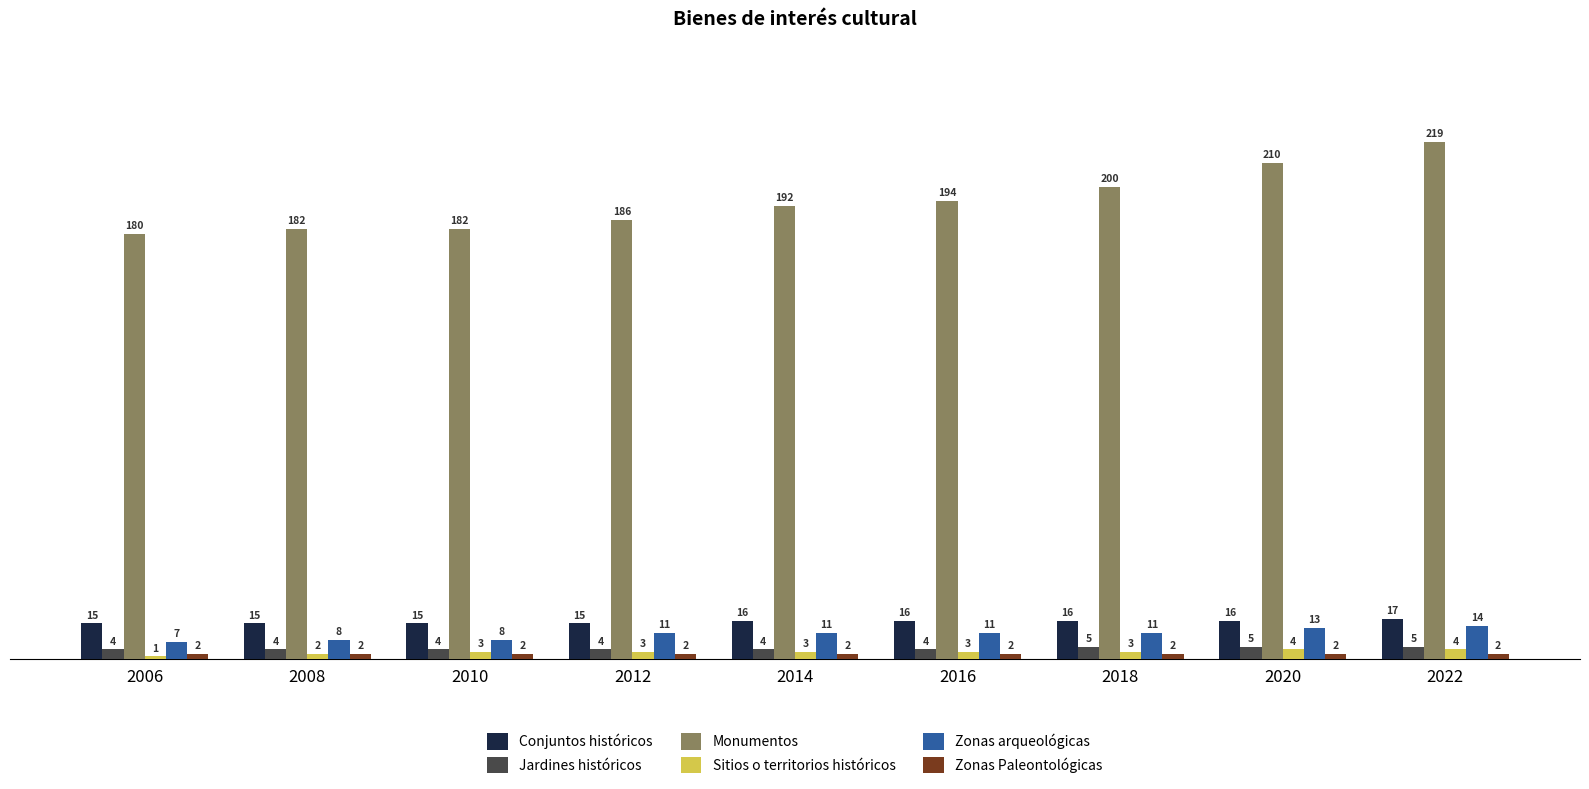

The Conjuntos históricos series shows 16 at 2020. True or false?

True